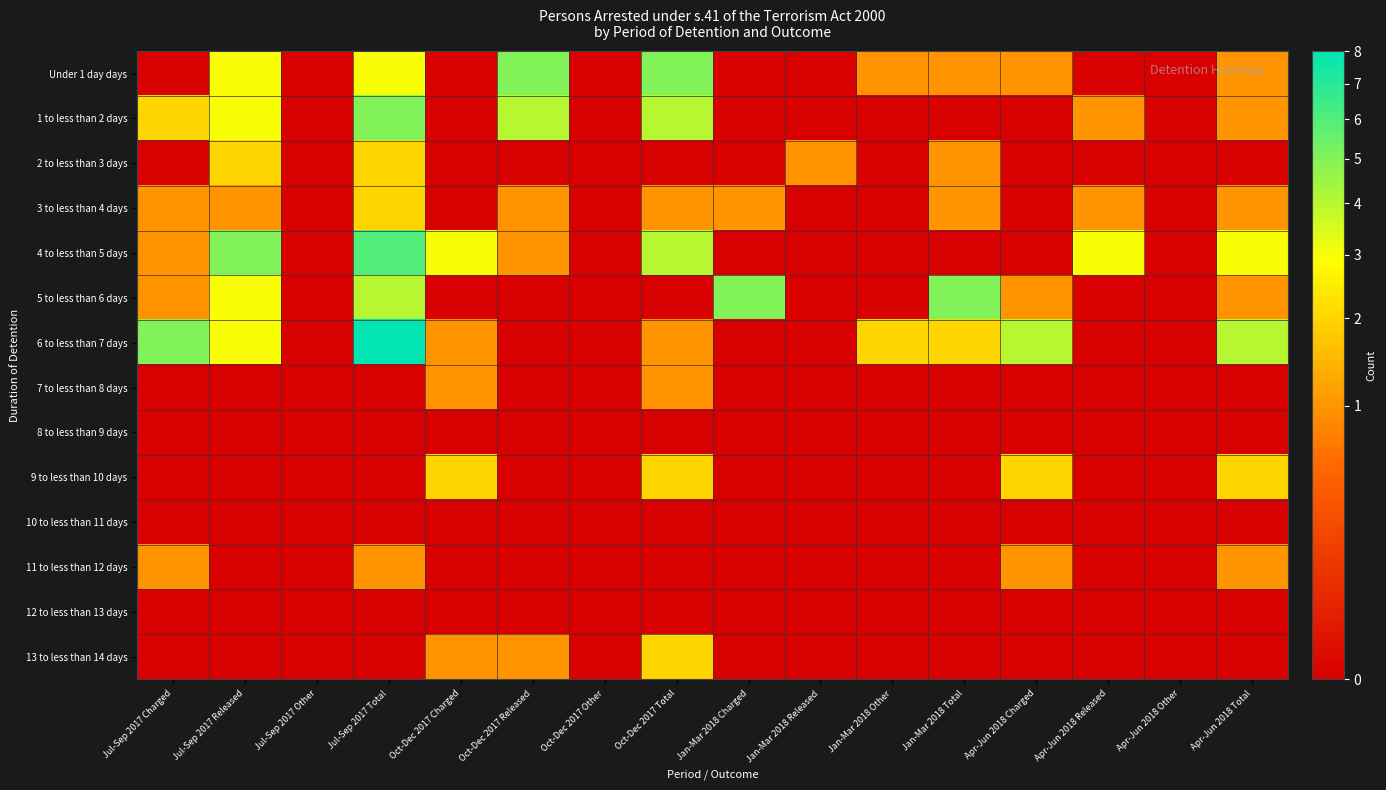

At which category is the sum across all series the highest?

Jul-Sep 2017 Total